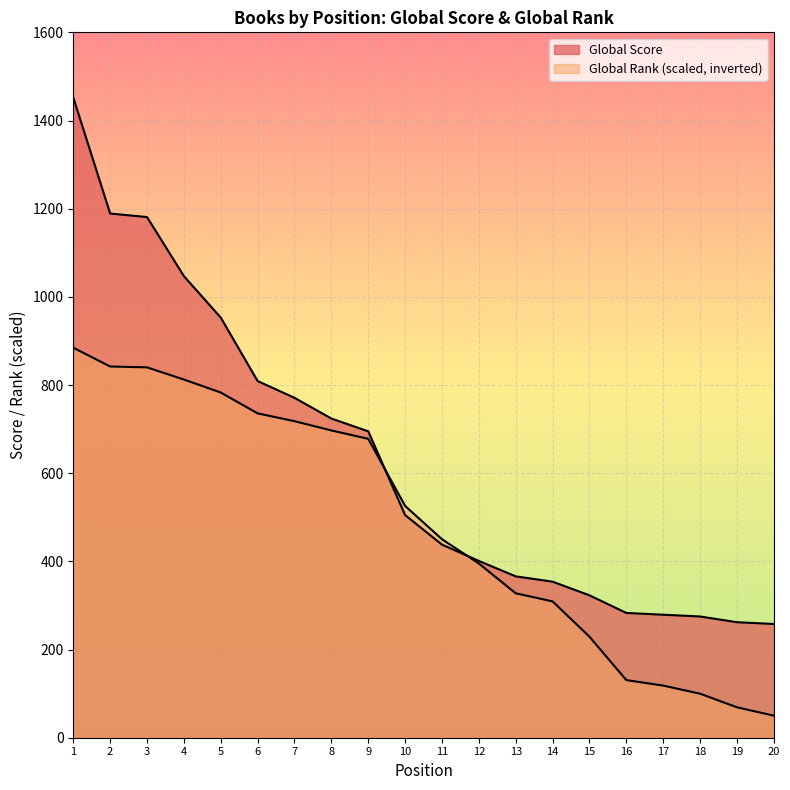

What is the difference between the highest and lowest values at 11?

12.3